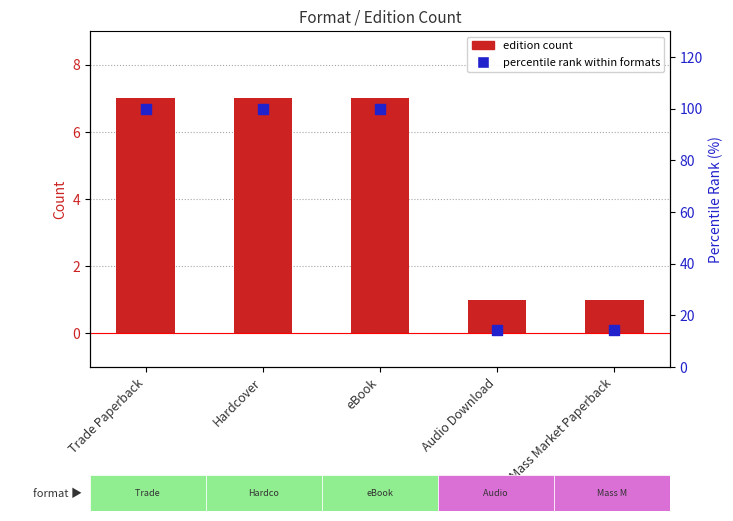

What is the total value across all series at Audio Download?

15.3